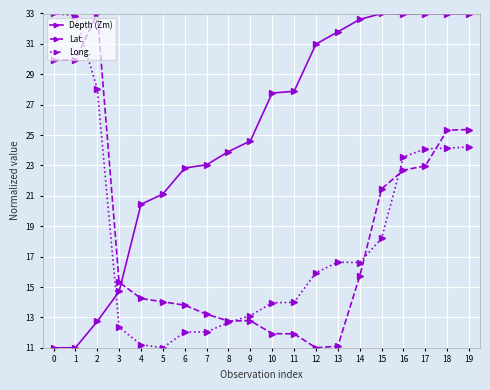

What is the value of the Depth (Zm) point at the 4th from the left?

14.7